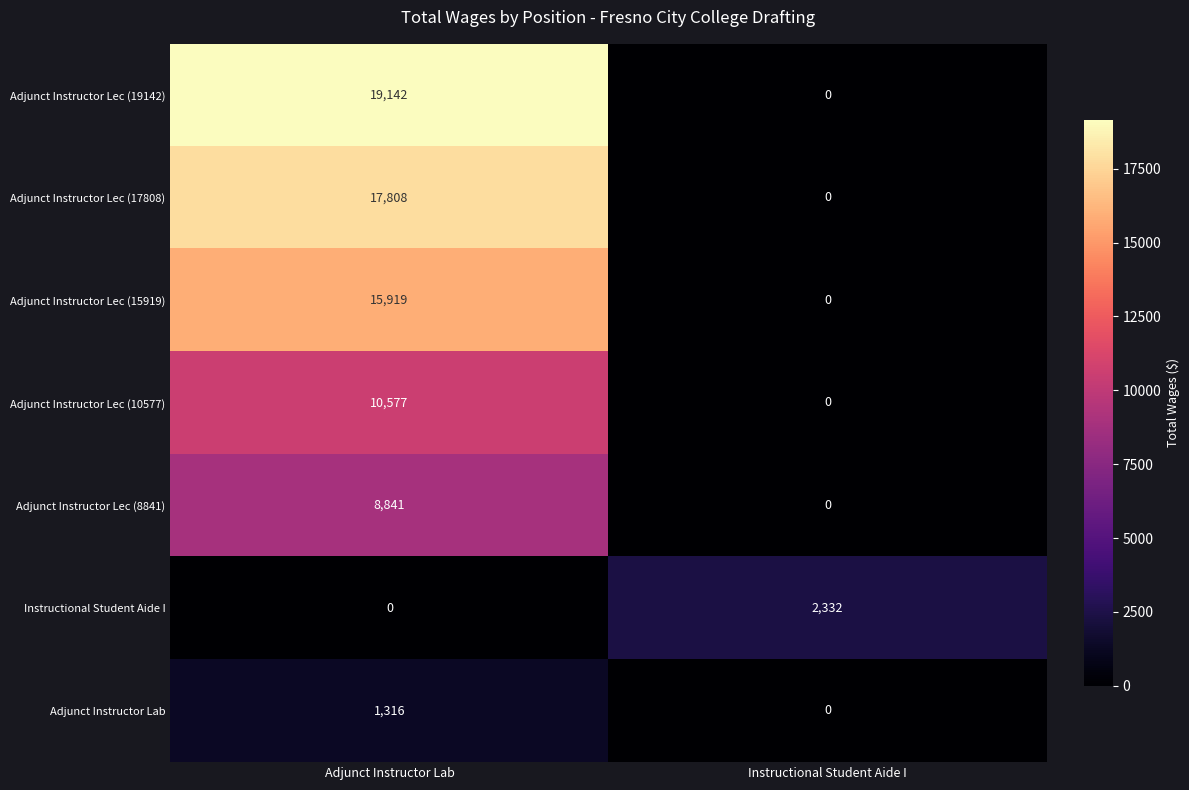

Which label corresponds to the largest value in the chart?

Adjunct Instructor Lab